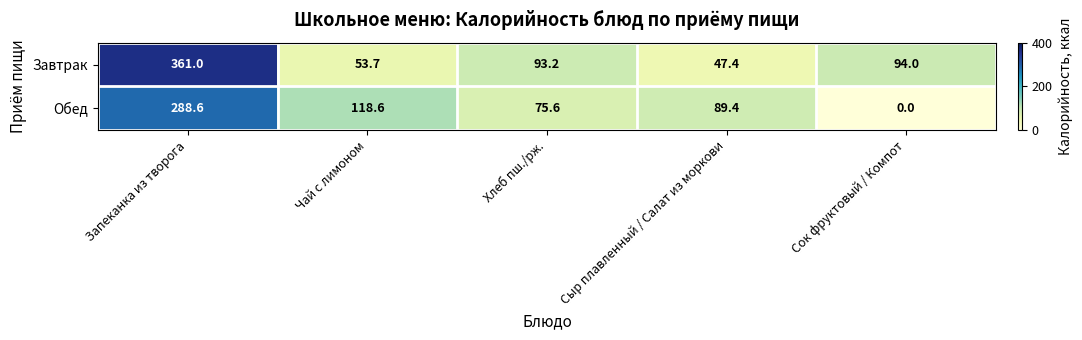

Is it true that Завтрак equals 26.2 at Чай с лимоном?

False